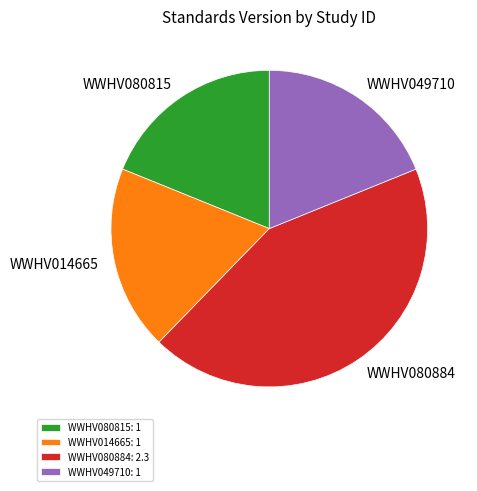

Combined, do WWHV014665 and WWHV080884 account for over 50%?

Yes